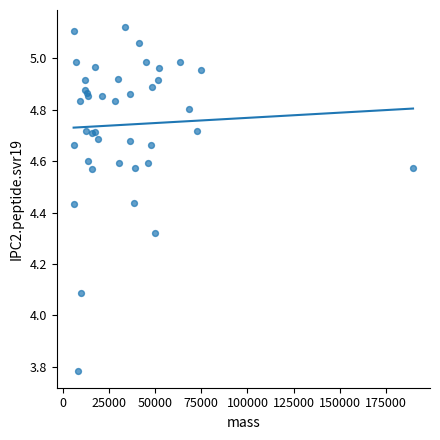

What Y value in the scatter plot is closest to 4?

4.1